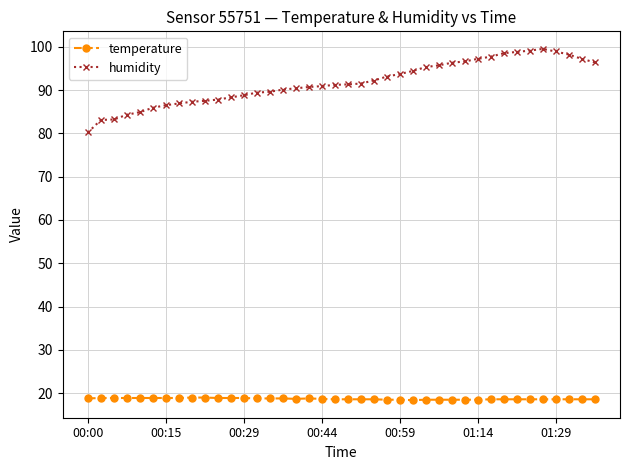

In humidity, how many points are higher than both neighbors (excluding endpoints)?

1